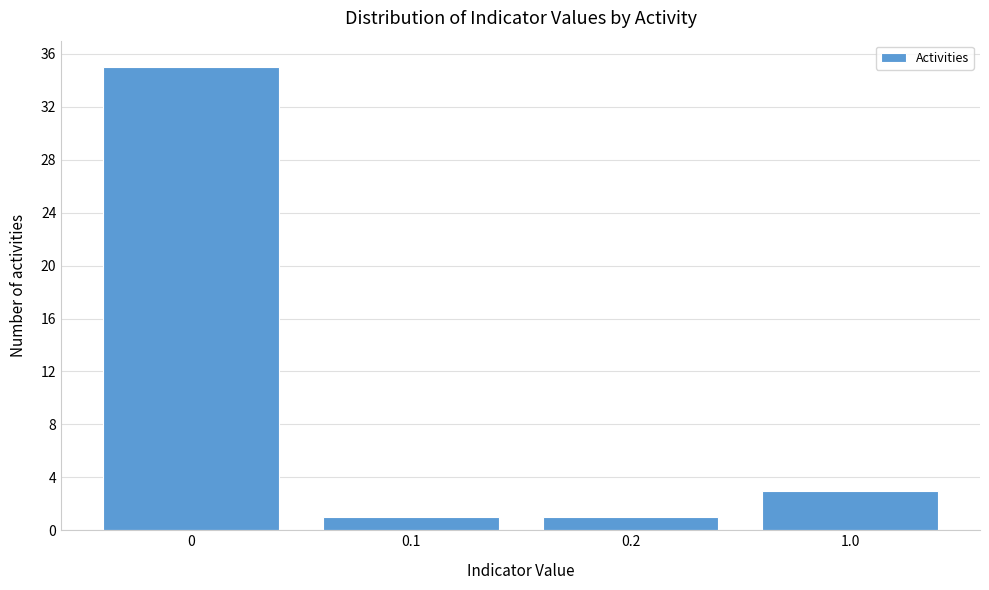

Reading left to right, list all the values displayed in this chart.

0=35	0.1=1	0.2=1	1.0=3